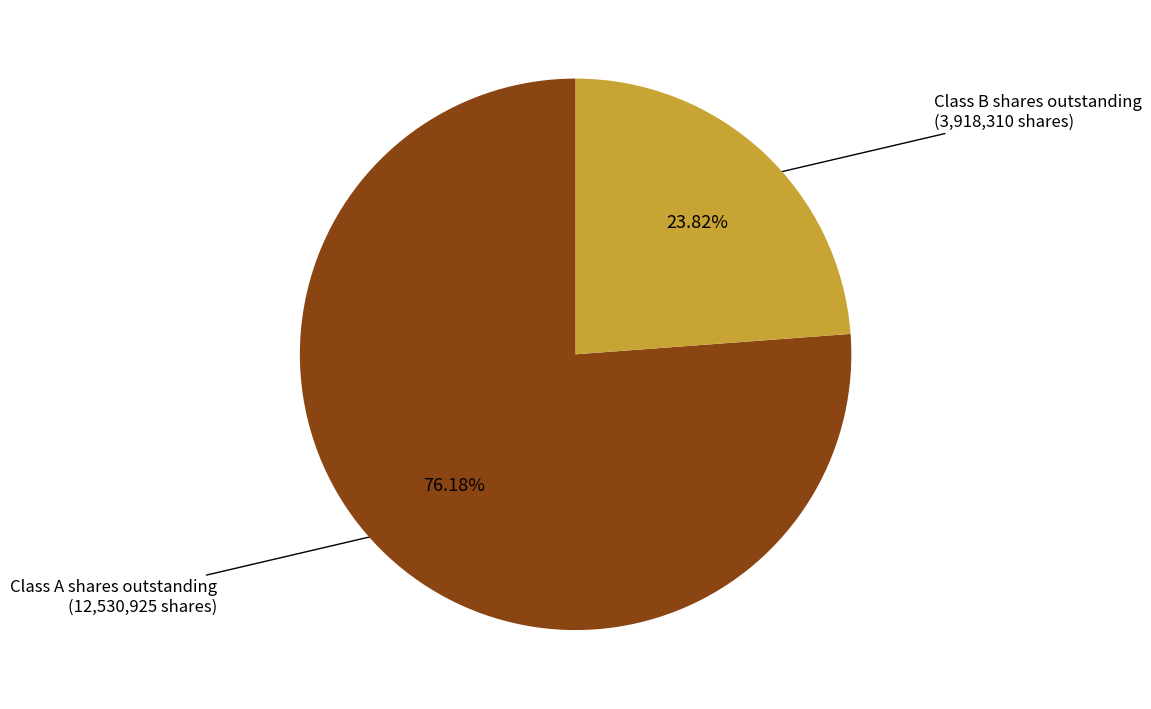

Is there any slice that represents more than half of the pie?

Yes